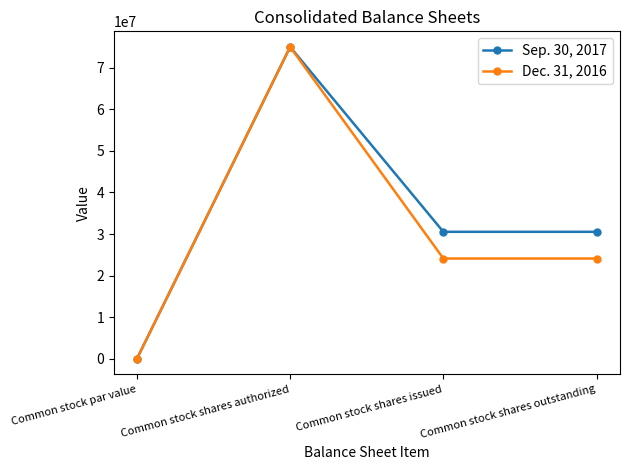

List the series in order of their overall mean, highest first.

Sep. 30, 2017, Dec. 31, 2016